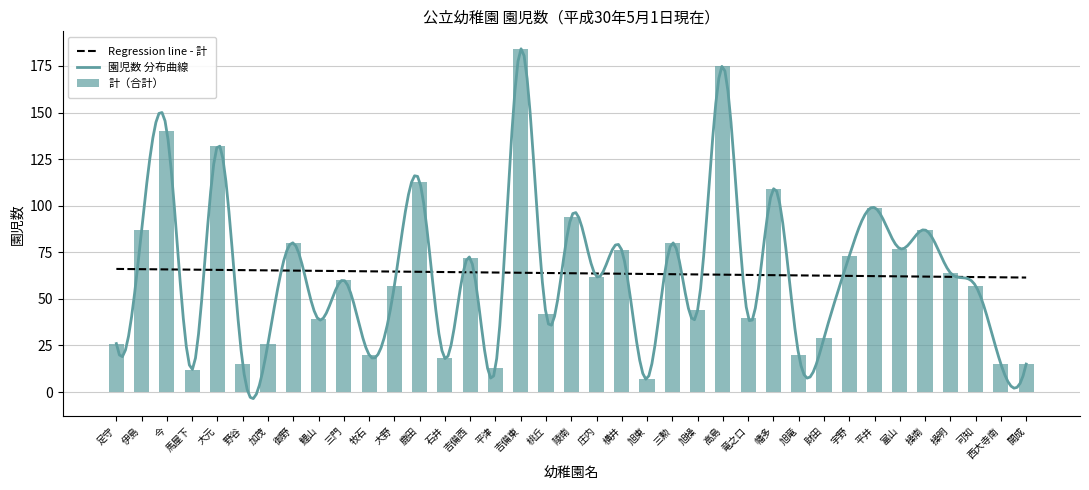

What is the minimum value for Regression line - 計?

61.4